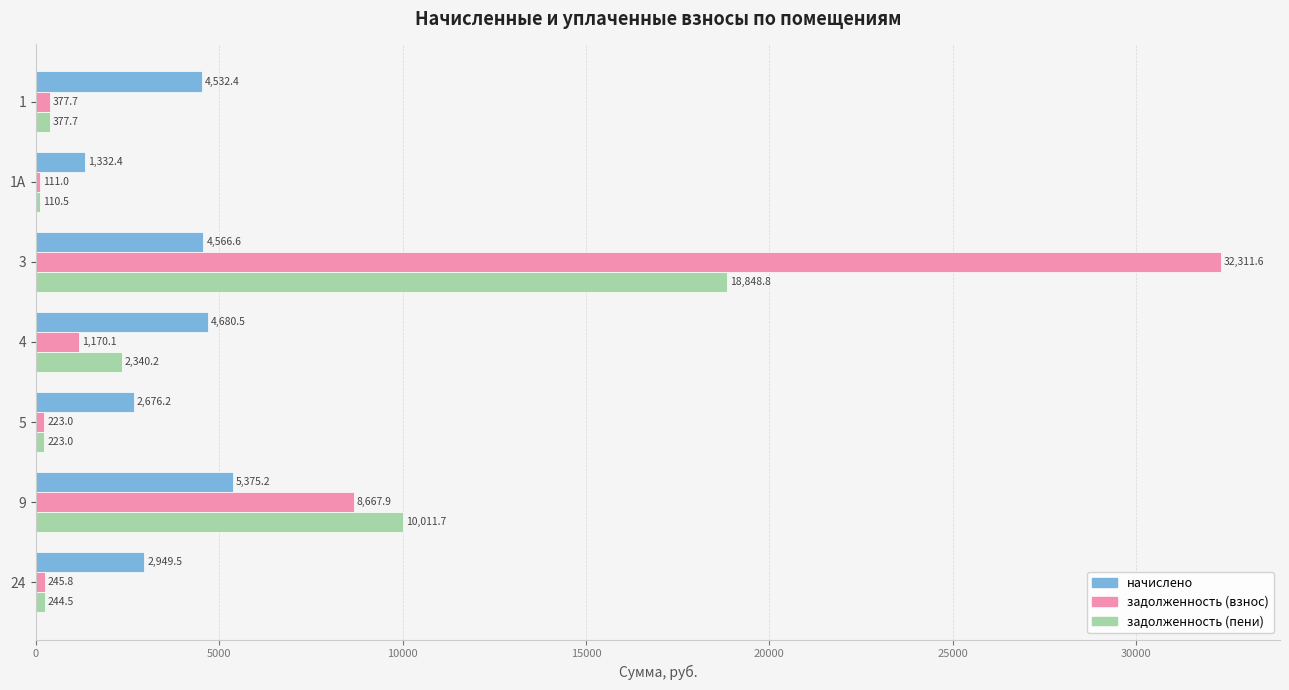

Which category has the highest value across all series?

3